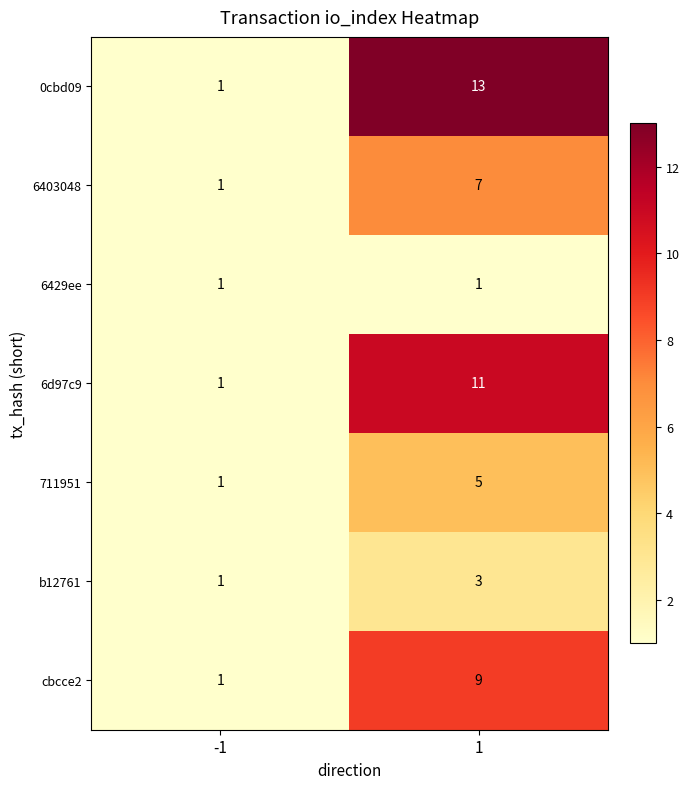

At which category does the chart reach its peak across all series?

1